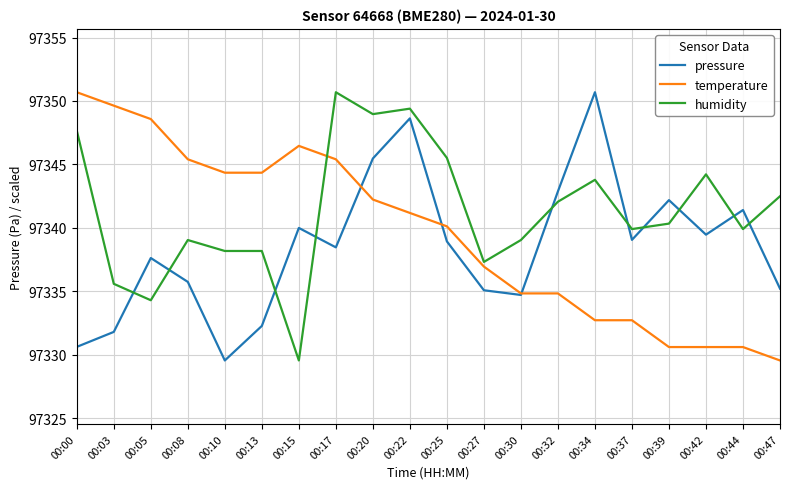

Is the value of pressure at 00:22 greater than the value of temperature at 00:34?

Yes